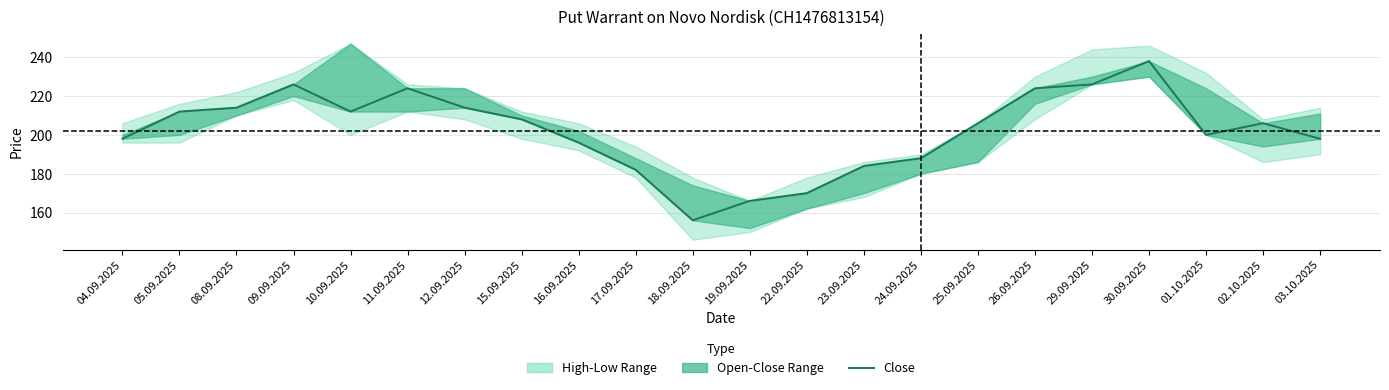

At which label does the data first exceed 206?

05.09.2025